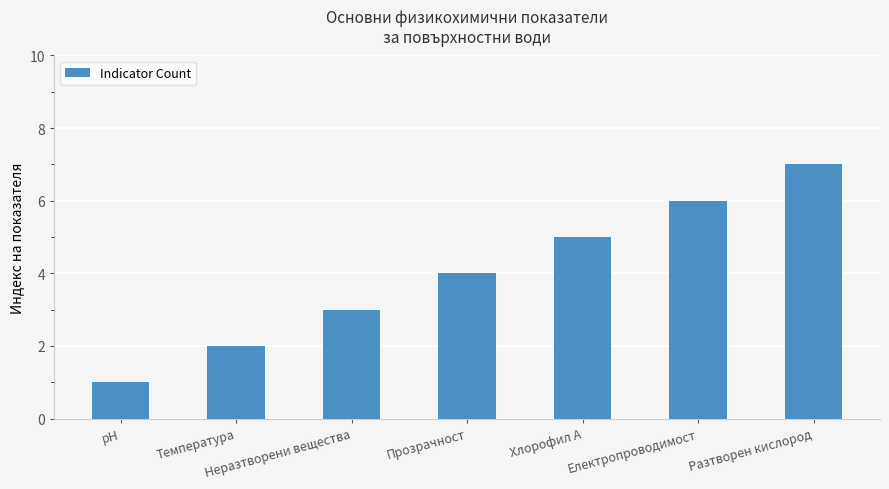

Read the value at Хлорофил А.

5